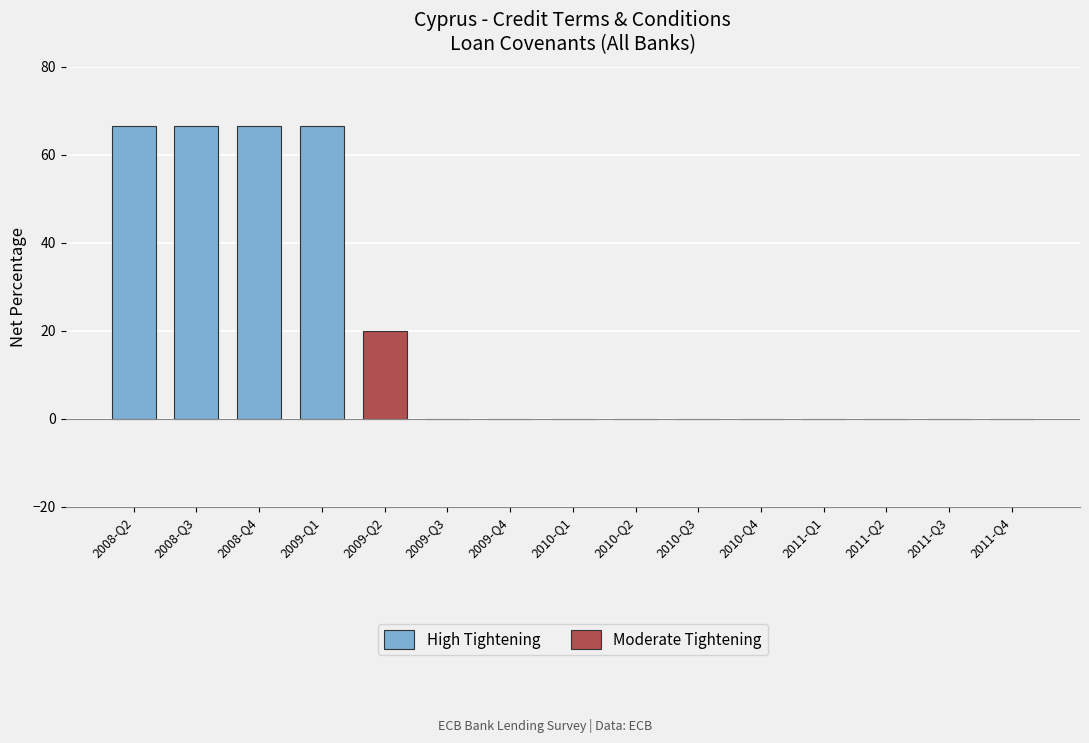

What is the sum of all values?

286.7